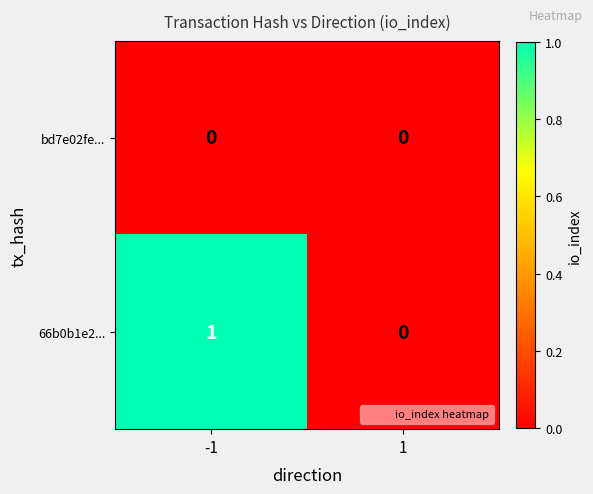

Reading left to right, list all the values displayed in this chart.

bd7e02fe...: 0	0
66b0b1e2...: 1	0